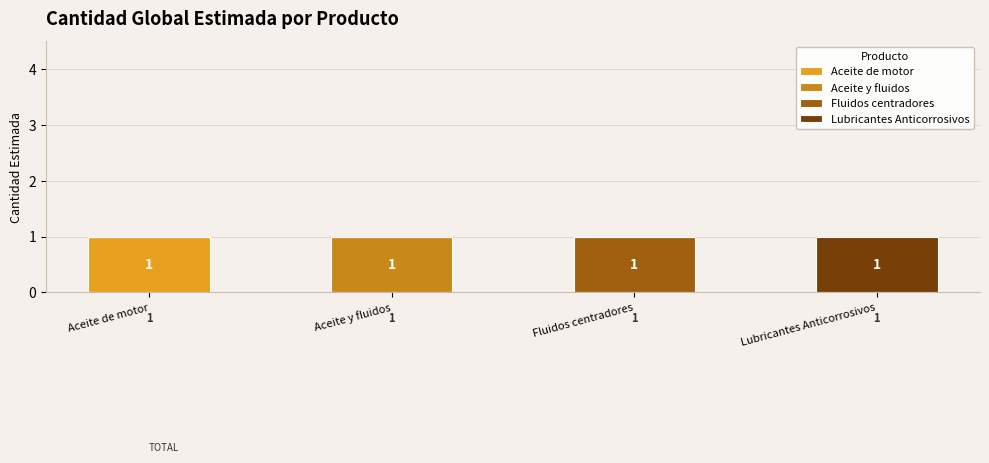

Which category has the highest value in the Aceite de motor series?

Aceite de motor